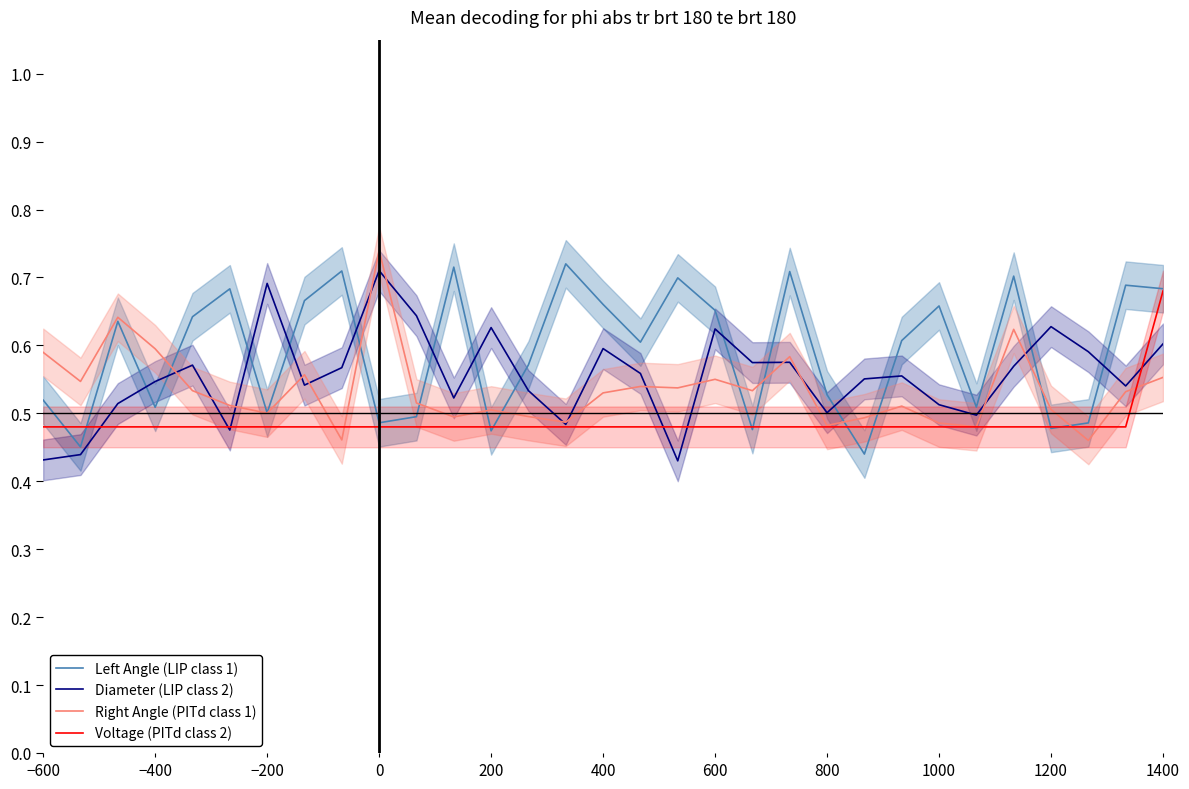

True or false: Left Angle (LIP class 1) and Diameter (LIP class 2) cross at least once.

True